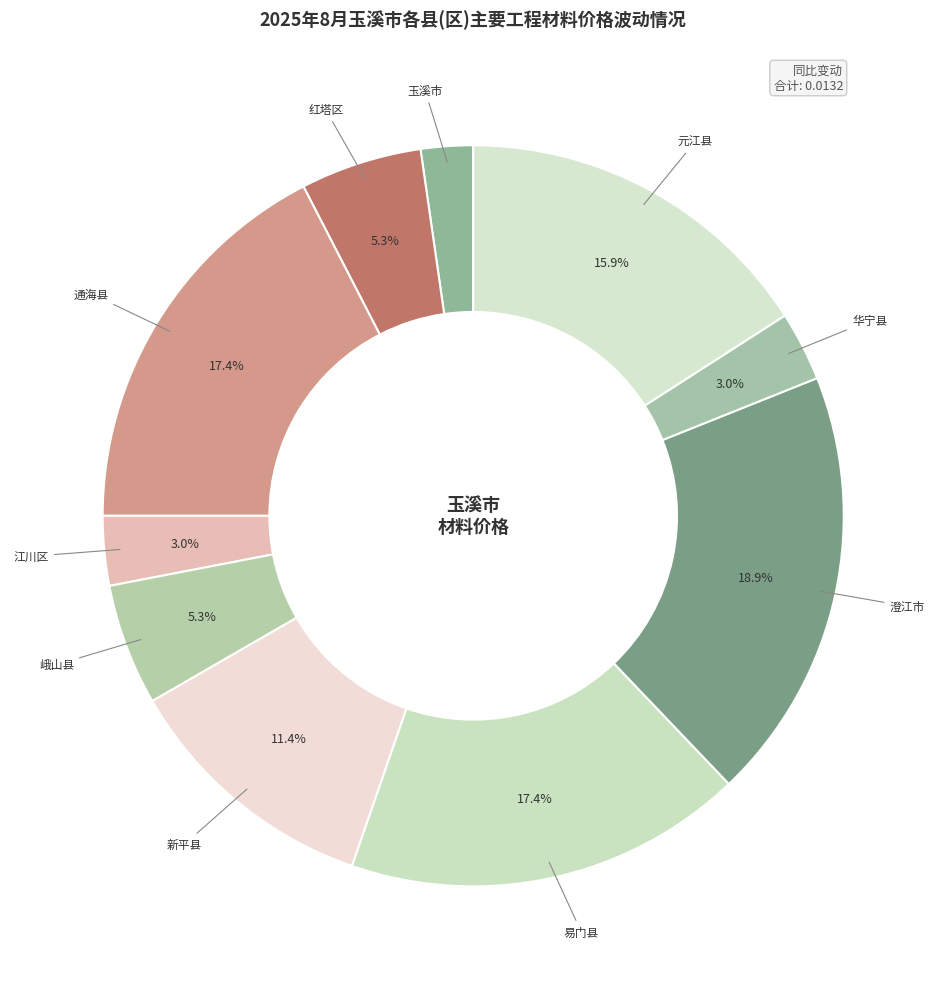

Is it true that 易门县 is 1% of the pie?

False